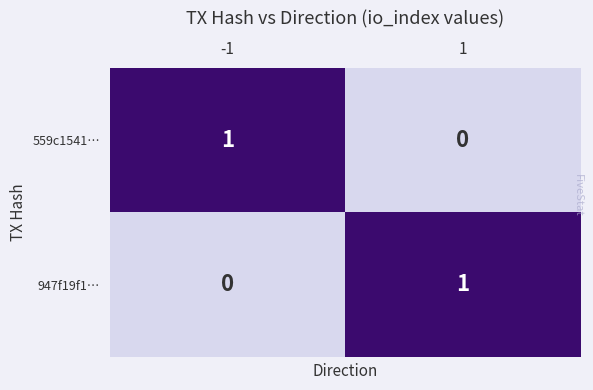

Reading left to right, list all the values displayed in this chart.

559c1541…: 1	0
947f19f1…: 0	1